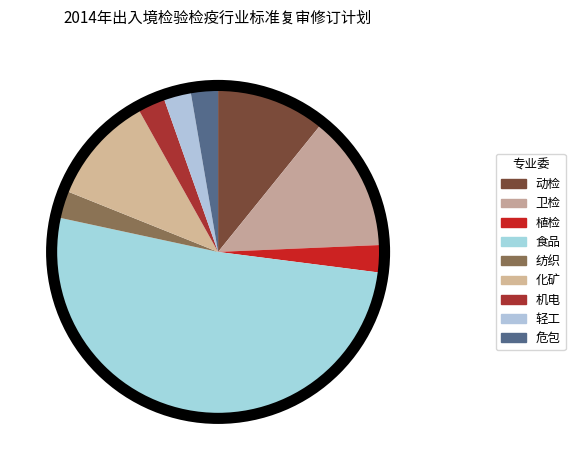

True or false: 动检 accounts for 11% of the total.

True